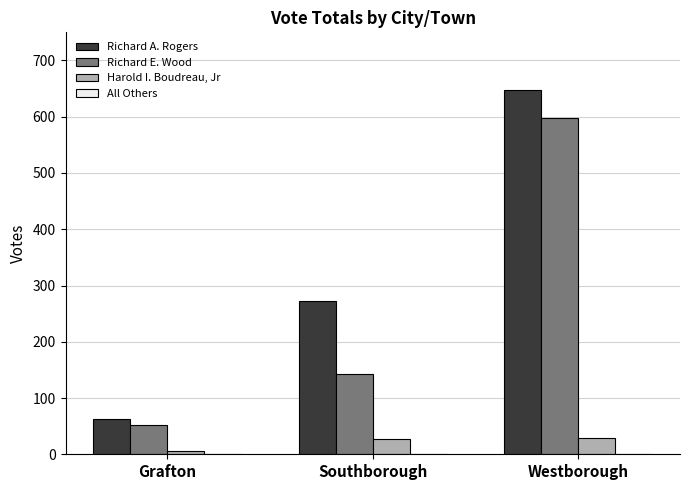

Which series has the largest total across all categories?

Richard A. Rogers